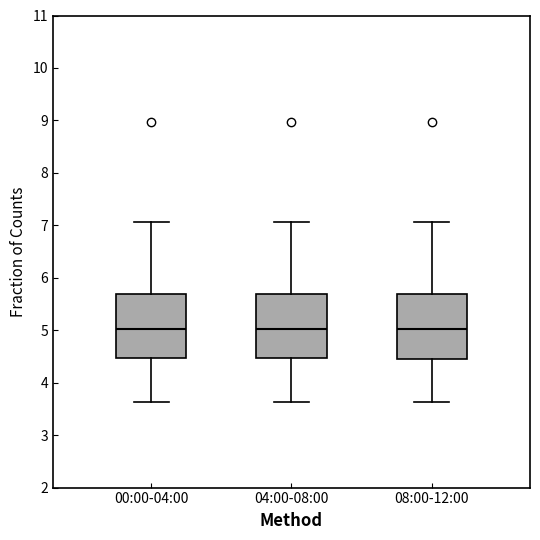

Reading left to right, read every box against the y-axis: the position of its median line, the range the box covers, and the ends of its whiskers. The values are not printed on the chart, so give them approximately, as read against the axis.

00:00-04:00: median 5.0, box 4.5 to 5.7, whiskers 3.6 to 7.1
04:00-08:00: median 5.0, box 4.5 to 5.7, whiskers 3.6 to 7.1
08:00-12:00: median 5.0, box 4.5 to 5.7, whiskers 3.6 to 7.1